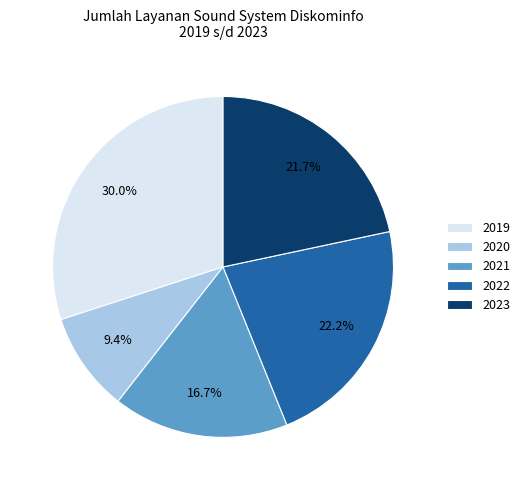

Rank the categories by value from lowest to highest.

2020, 2021, 2023, 2022, 2019